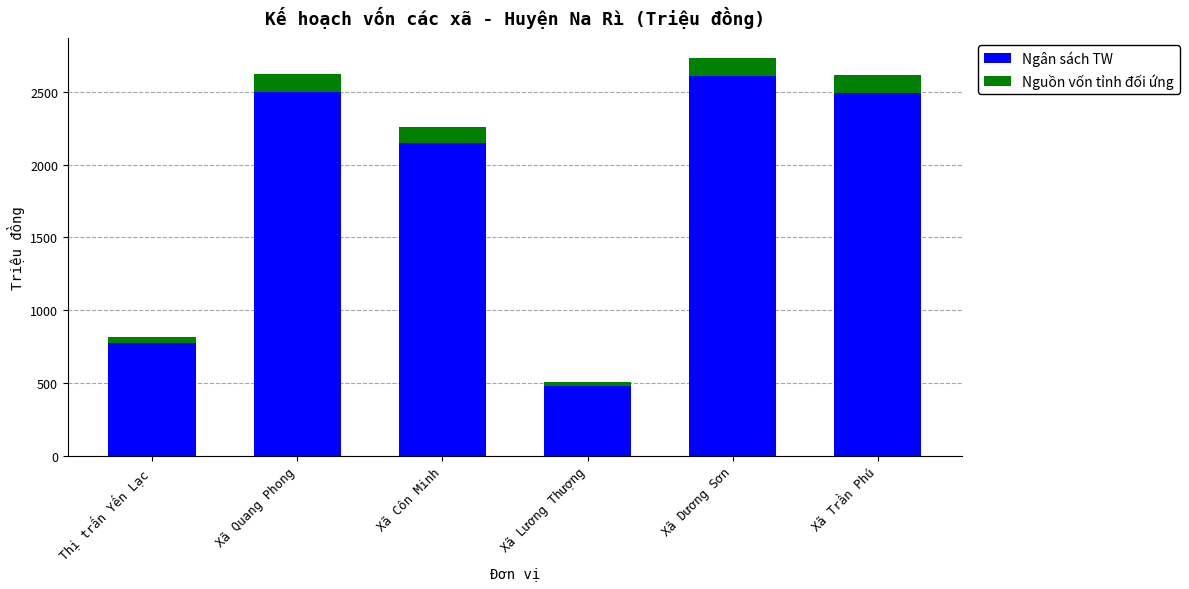

The value of Ngân sách TW at Xã Côn Minh is 3432.3. True or false?

False